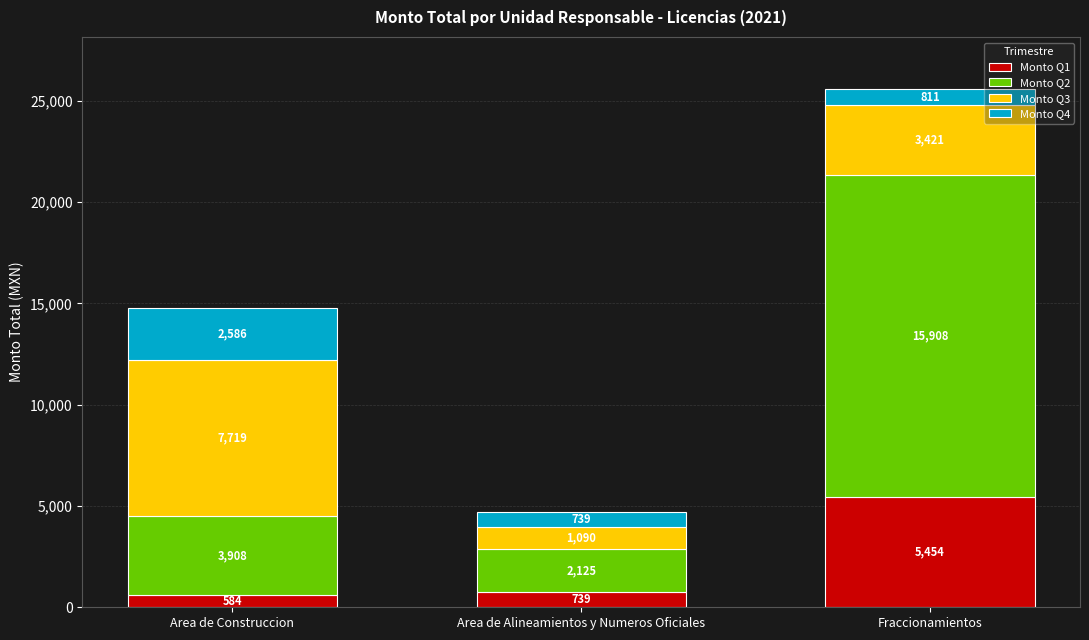

Which category has the highest value in the Monto Q1 series?

Fraccionamientos